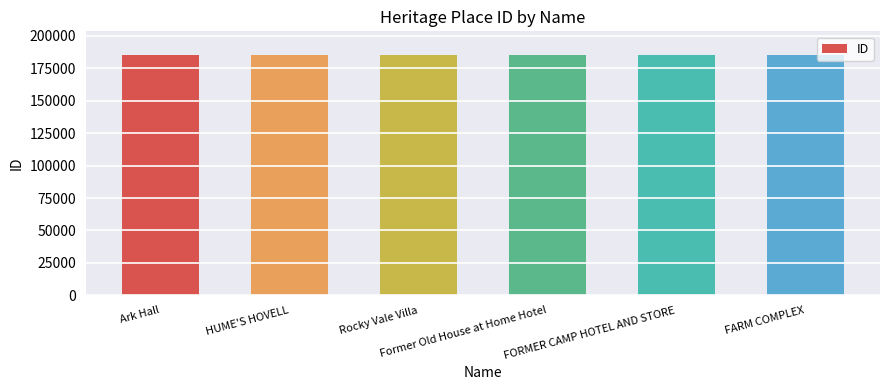

What is the greatest value displayed?

184965